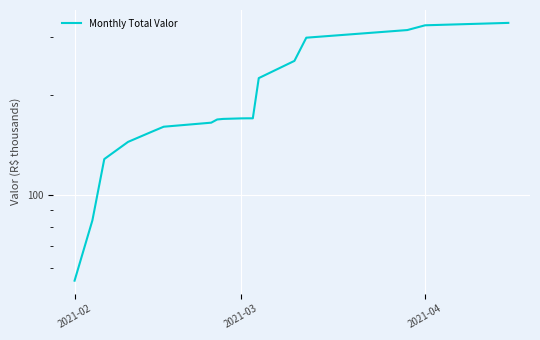

How many lines are shown in the chart?

1